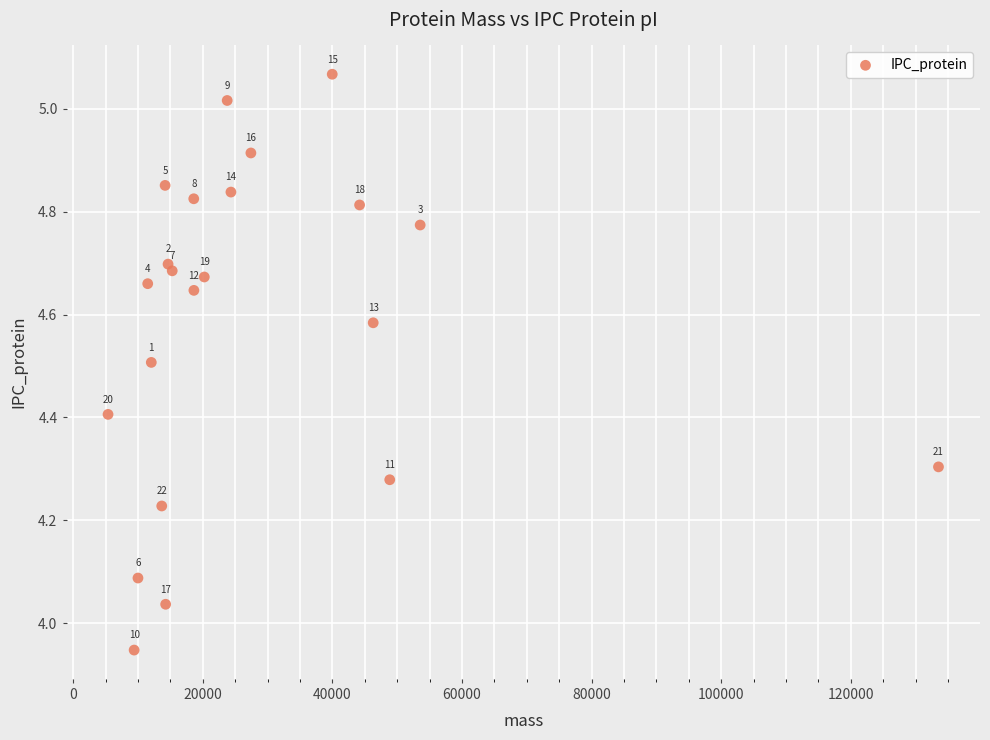

What is the range of X values (max minus min)?

128156.4